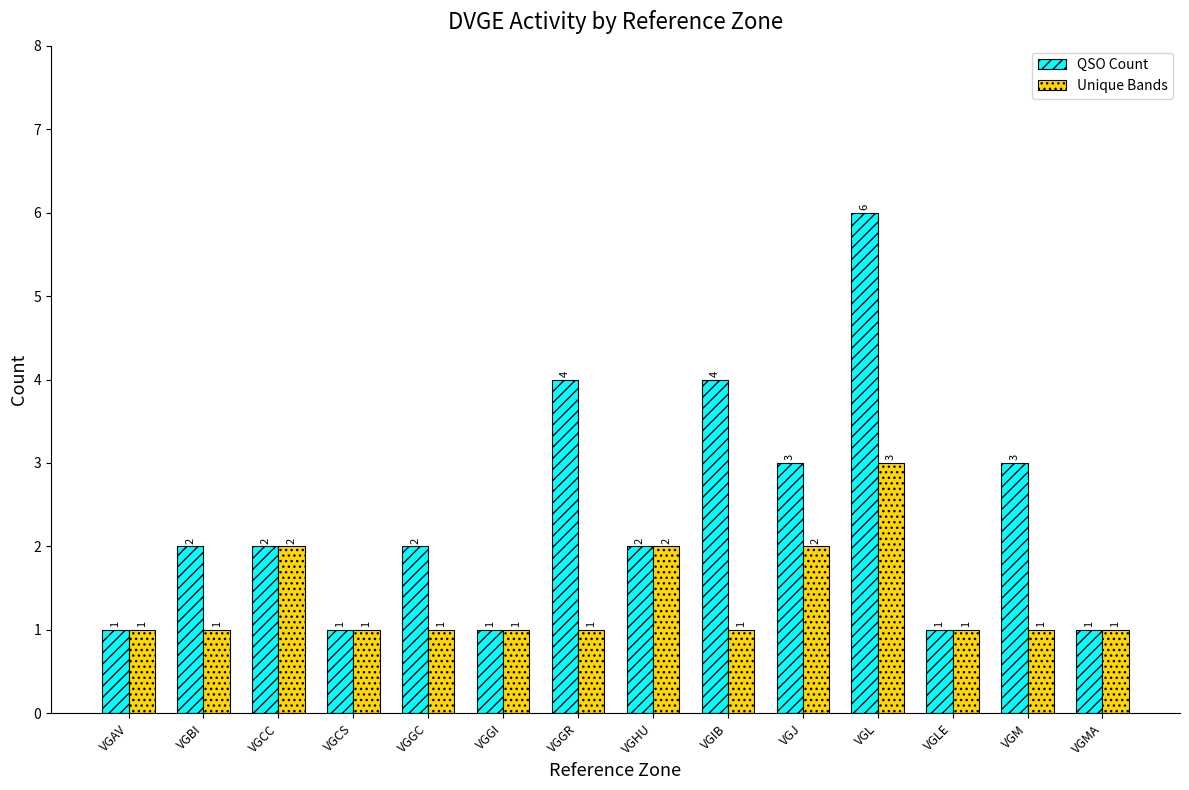

Rank the series by their maximum value, from lowest to highest.

Unique Bands, QSO Count